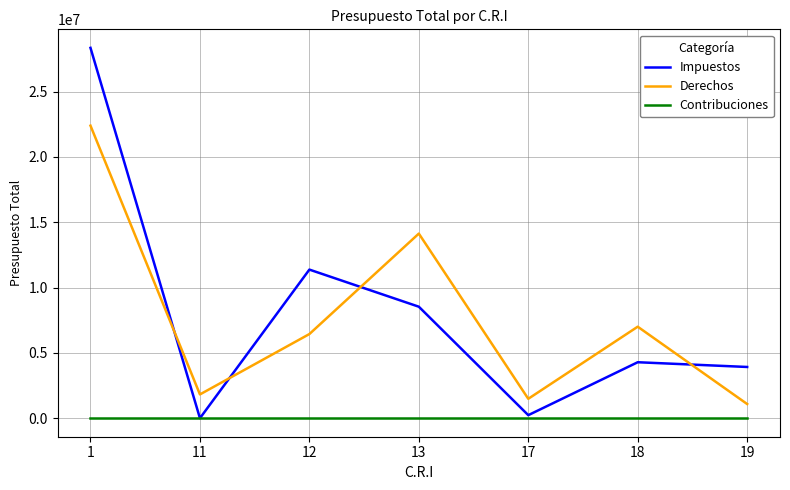

True or false: Impuestos has a value of 2728482 at 18.

False